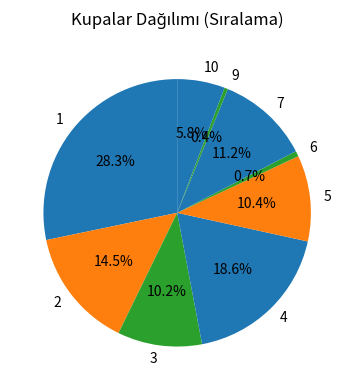

Does any single category account for the majority?

No